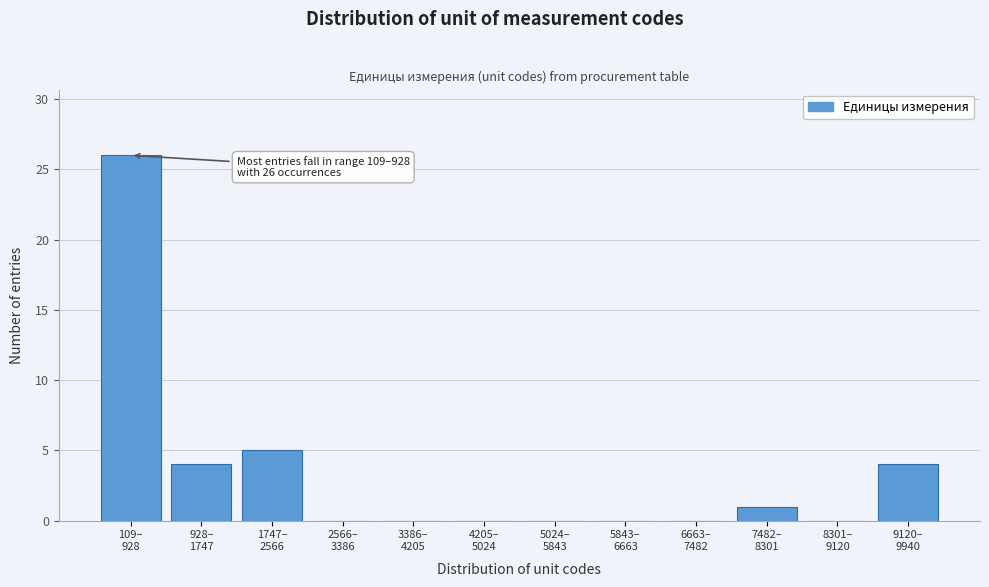

What is the sum of all values?

40